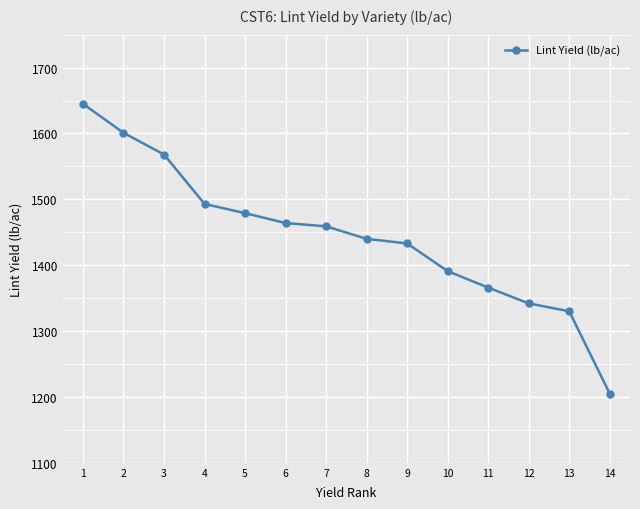

The value at 2 is 1601. True or false?

True